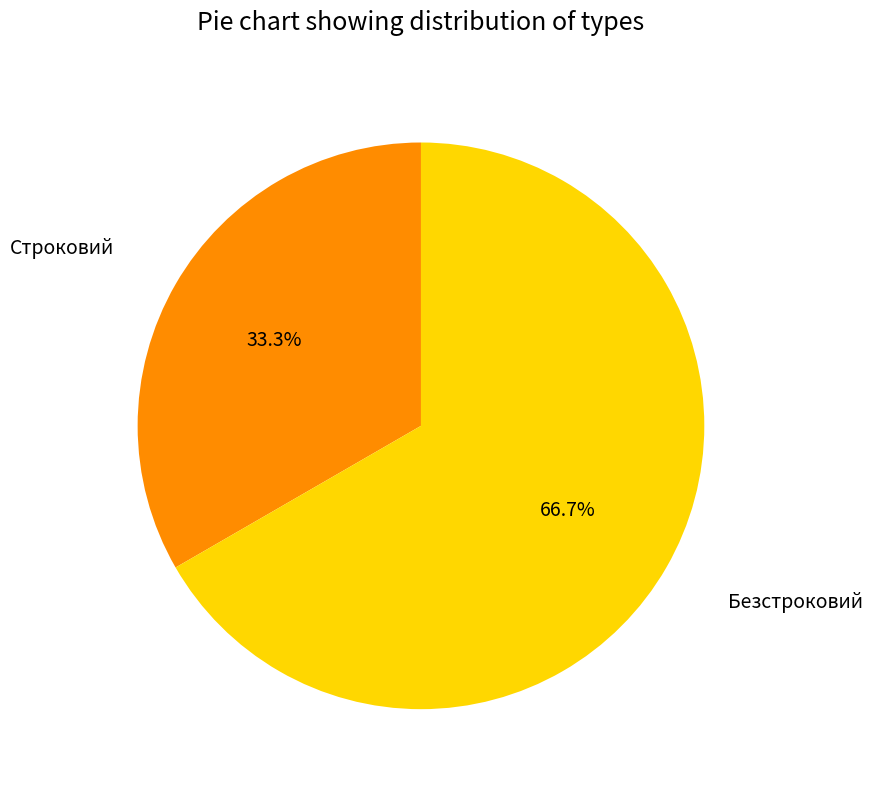

Which category has the biggest portion of the pie?

Безстроковий